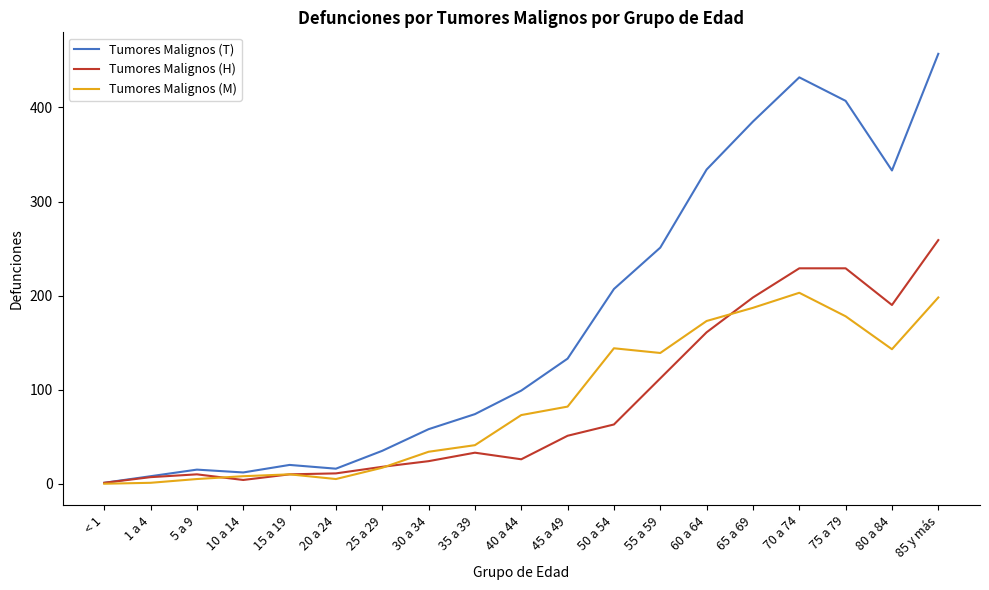

Does the chart have visible grid lines?

No